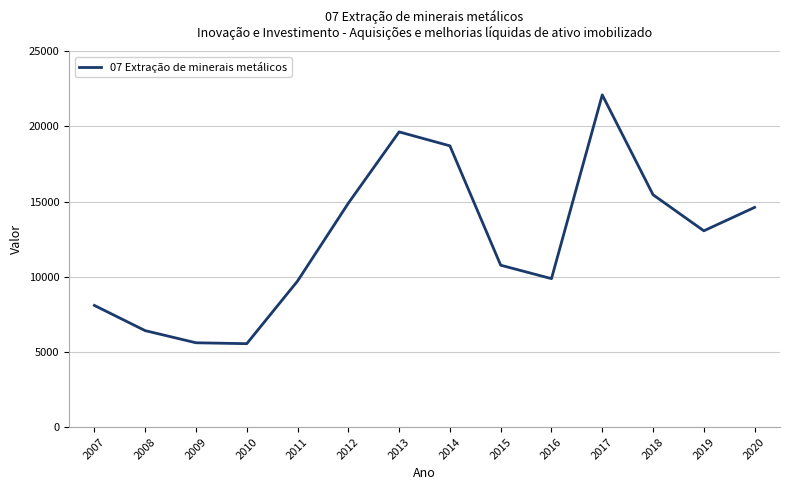

What is the change in value from 2012 to 2016?

-5017.4